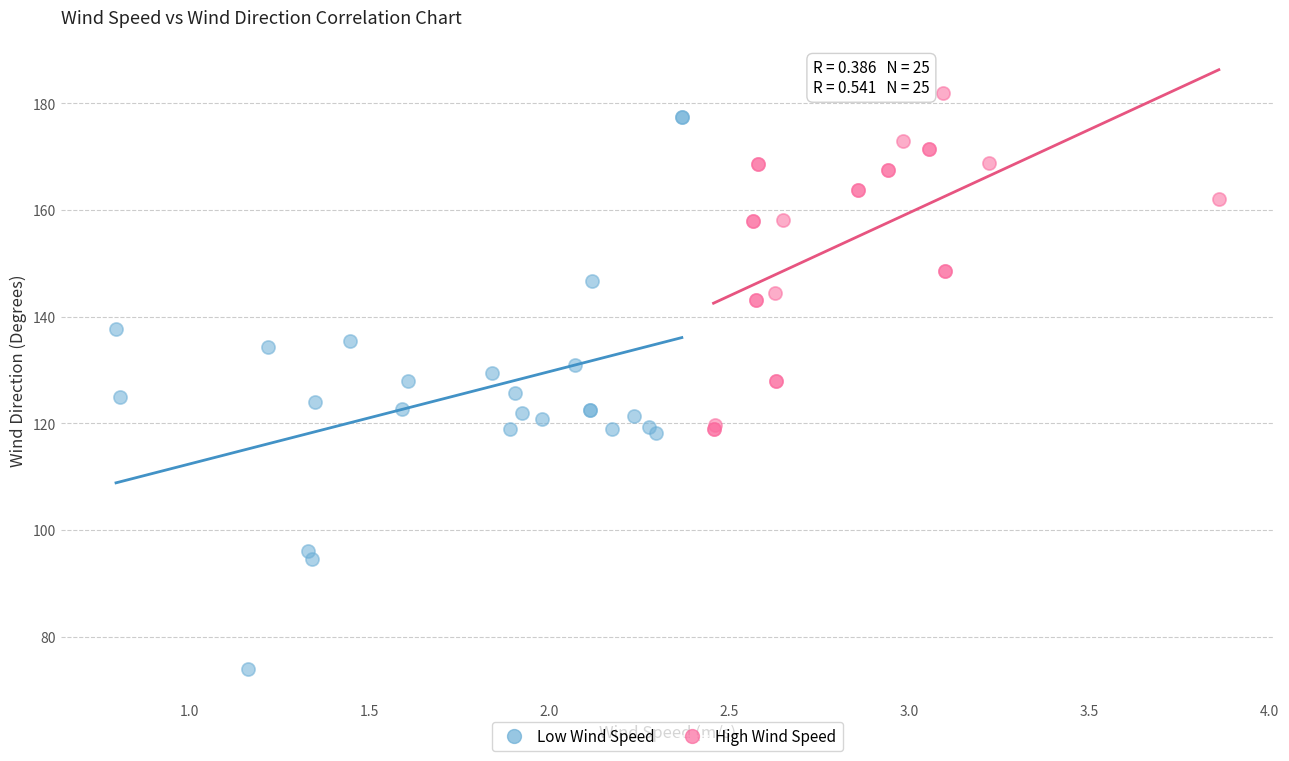

Which series reaches the minimum Y coordinate?

Low Wind Speed